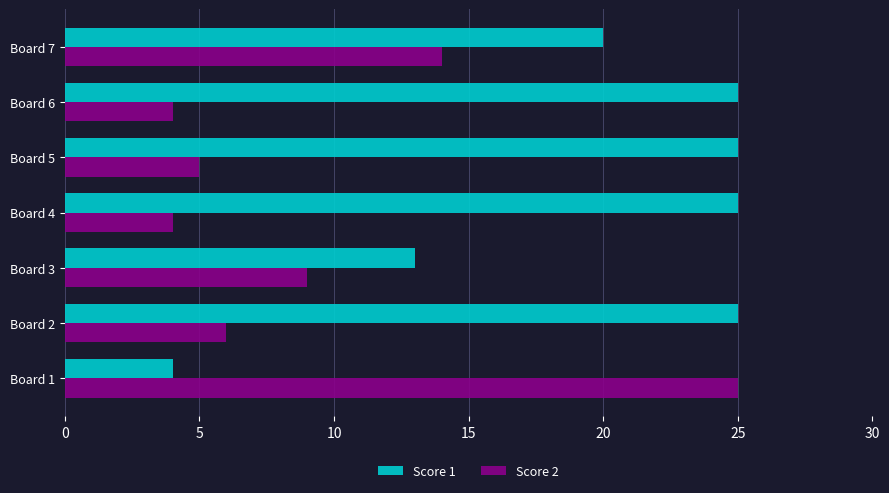

Is it true that Score 2 equals 5 at Board 5?

True